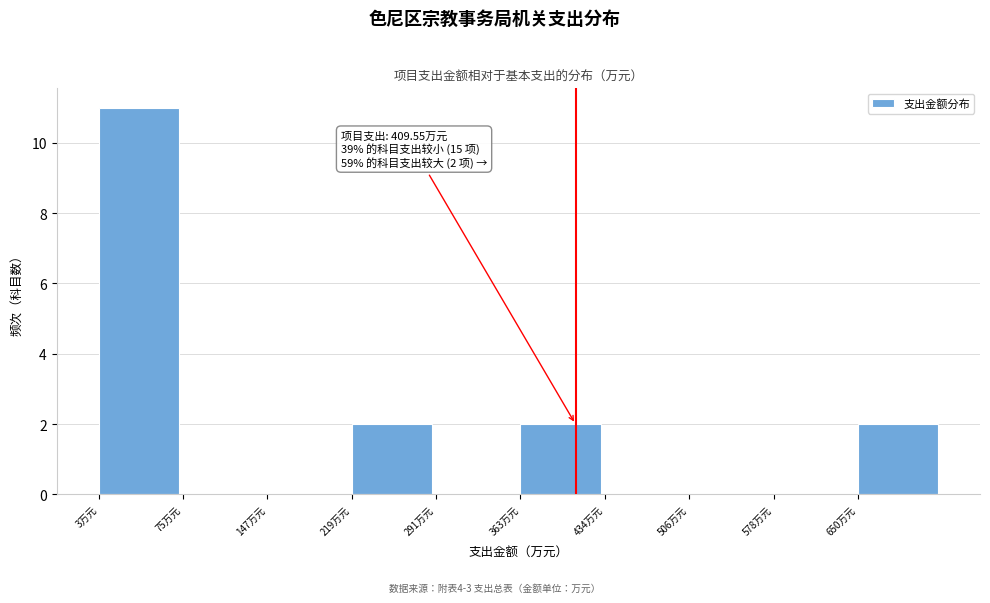

Over which range of the x-axis is the bar tallest?

0 to 70